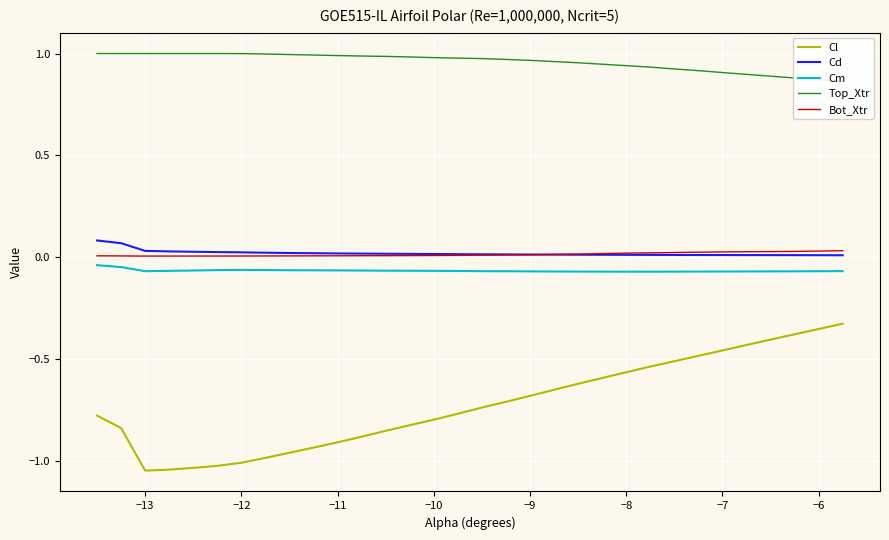

The Bot_Xtr series shows 0.0 at −8. True or false?

True